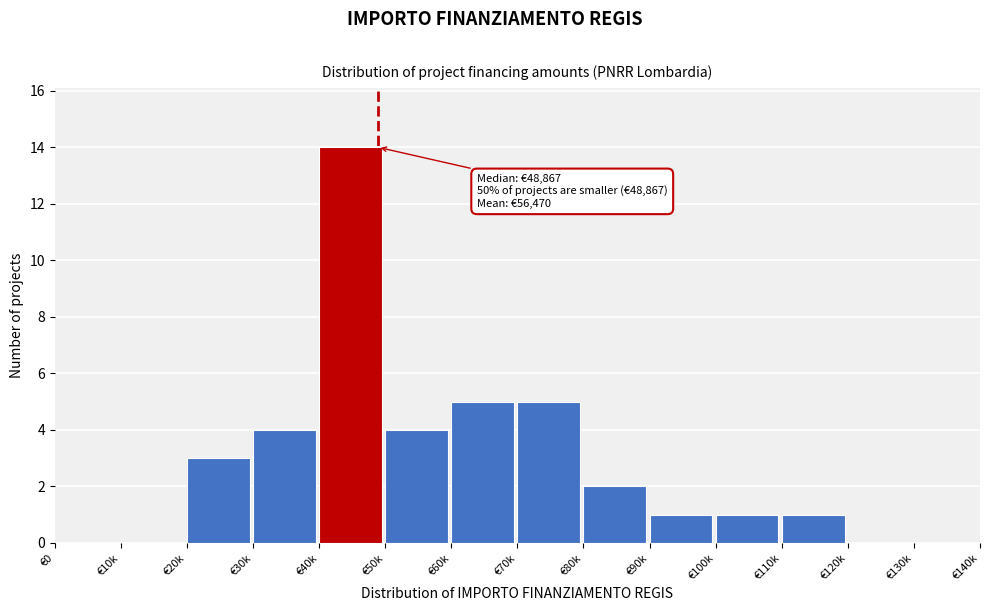

Reading left to right, extract all data points from this chart.

€0=0	€10k=0	€20k=3	€30k=4	€40k=14	€50k=4	€60k=5	€70k=5	€80k=2	€90k=1	€100k=1	€110k=1	€120k=0	€130k=0